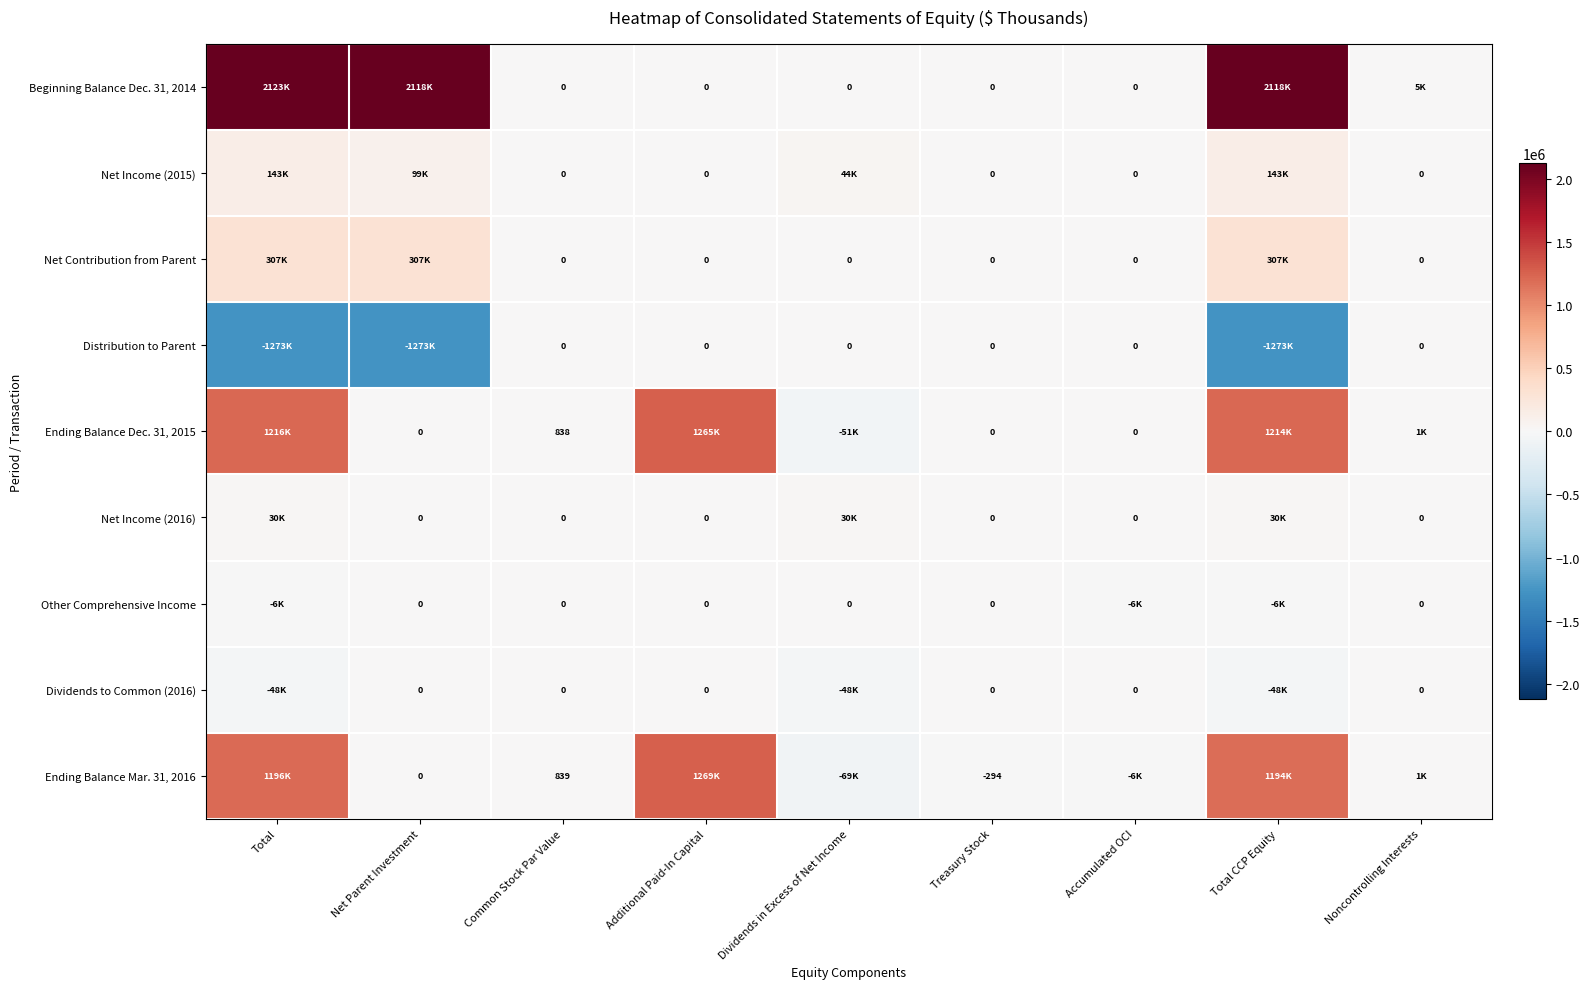

What is the total value across all series at Dividends in Excess of Net Income?

-93836